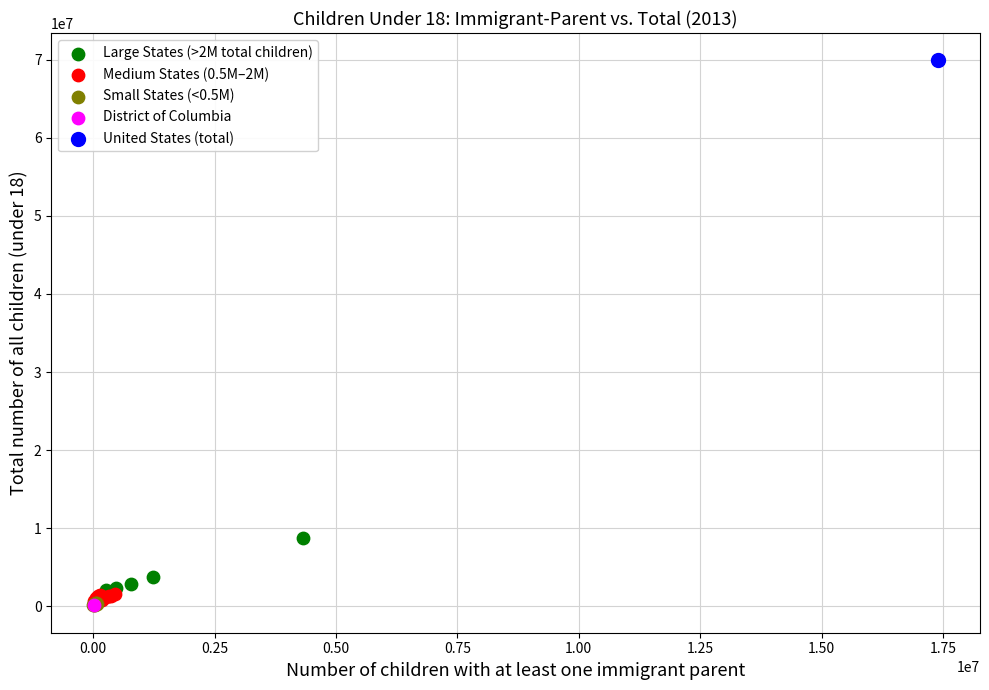

What are all the series names shown in the legend?

Large States (>2M total children), Medium States (0.5M–2M), Small States (<0.5M), District of Columbia, United States (total)